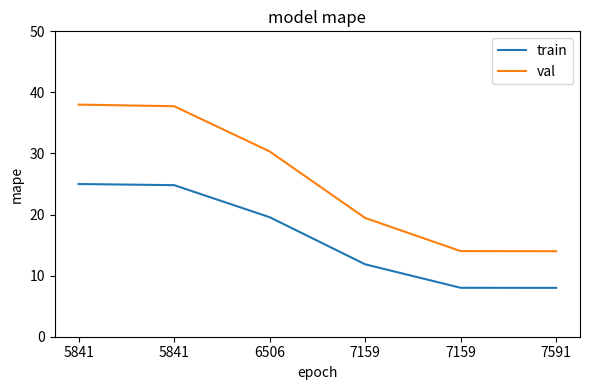

Does the chart display data point markers on the line(s)?

No